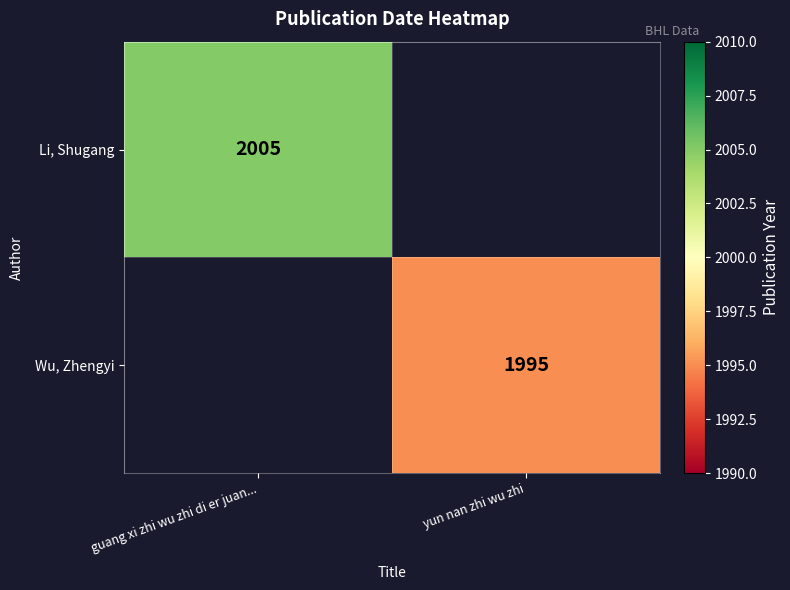

How many categories are shown in the chart?

2